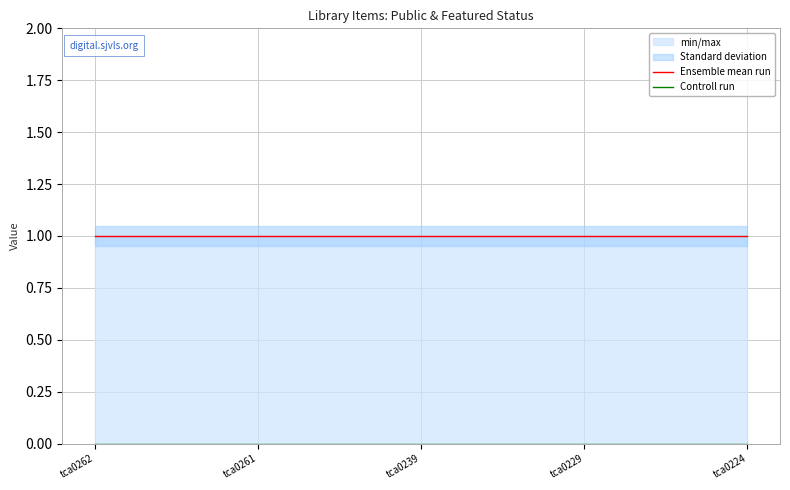

Rank the series by their maximum value, from lowest to highest.

Controll run, Ensemble mean run